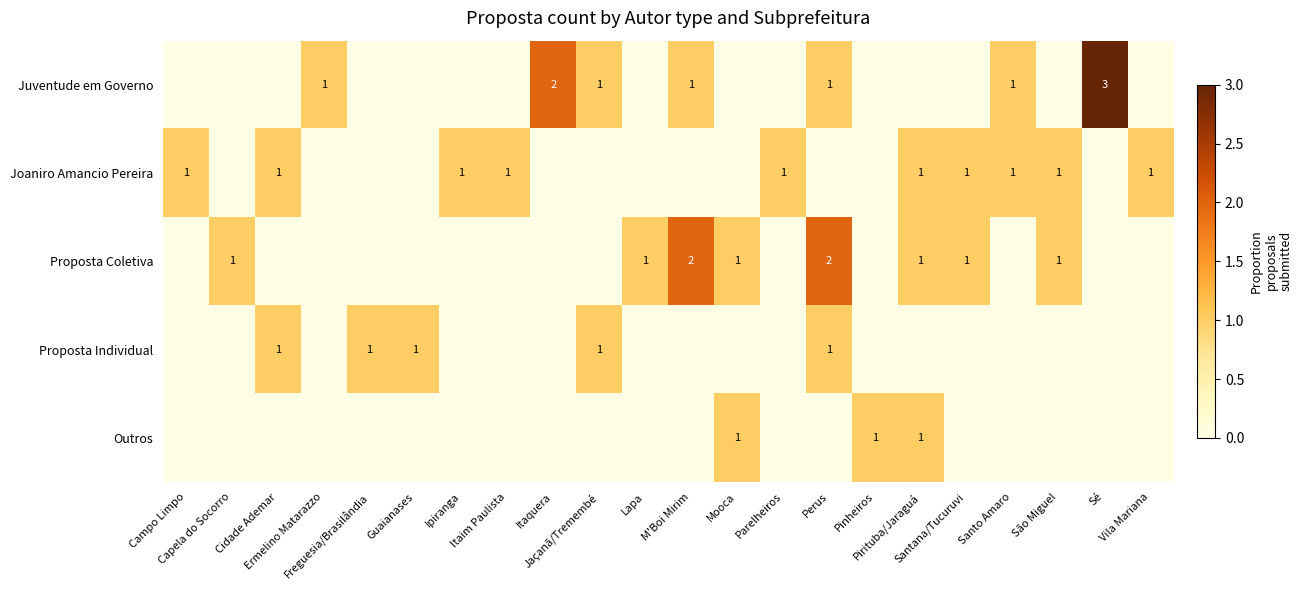

What is the difference between the maximum and minimum values in the Proposta Coletiva series?

2